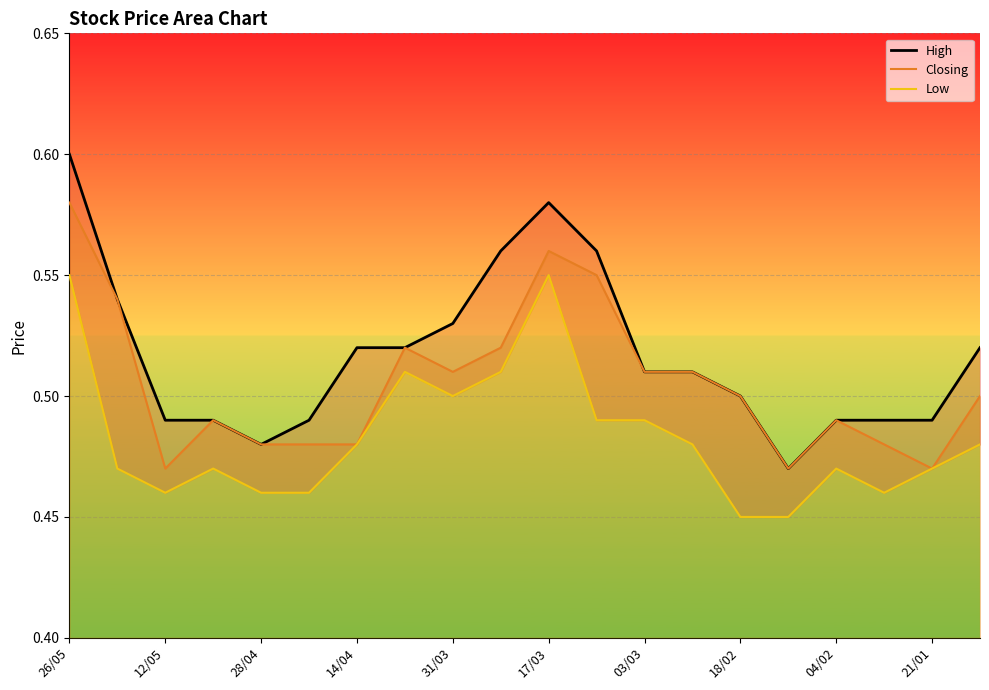

Count the number of data series in this chart.

3